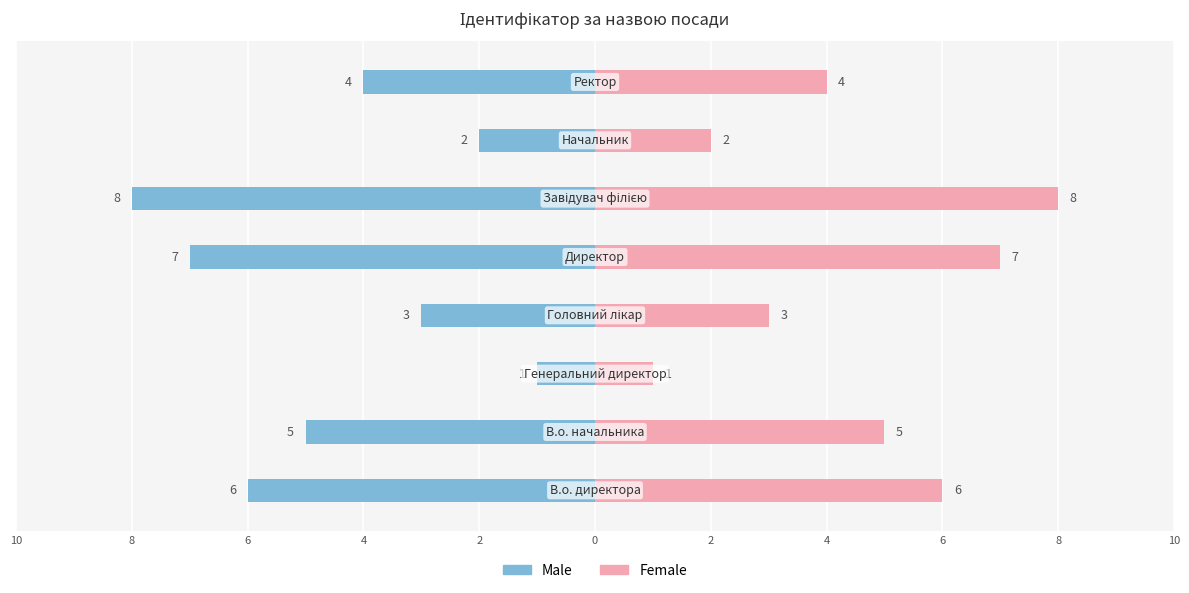

What is the difference between the maximum and minimum values in the Male series?

7